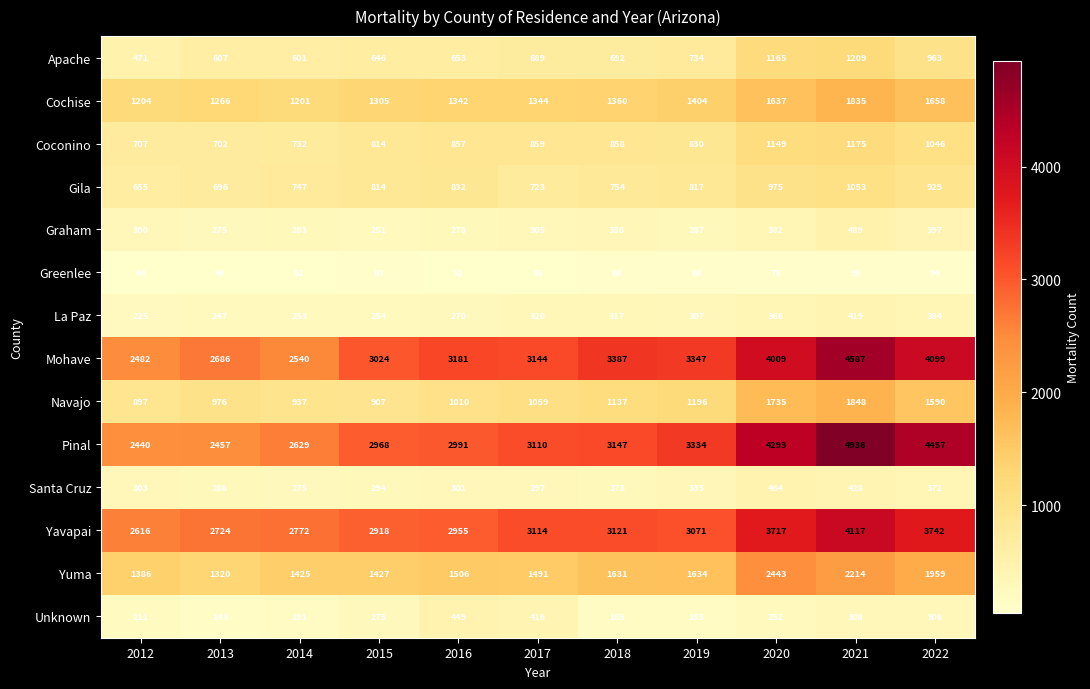

What is the minimum value shown in the chart?

46